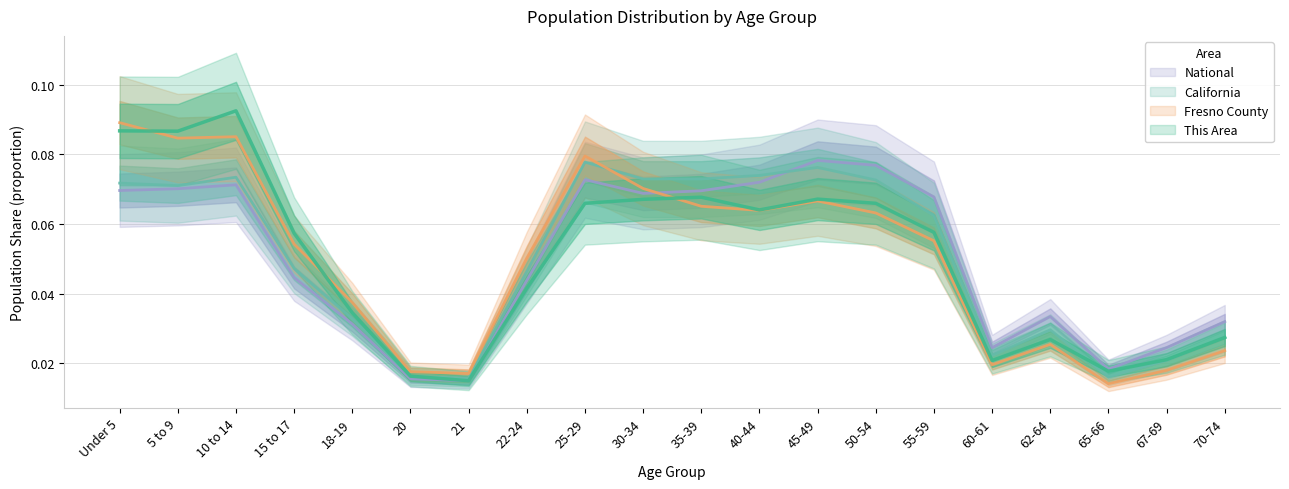

Which series has the widest spread of values?

This Area